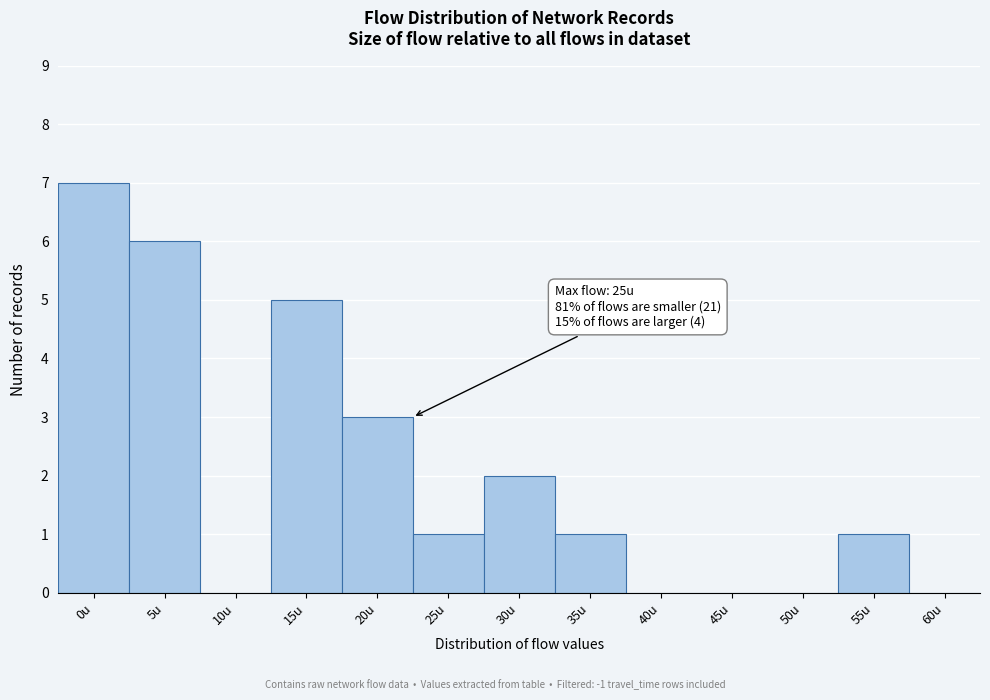

Reading left to right, list all the values displayed in this chart.

0u=7	5u=6	10u=0	15u=5	20u=3	25u=1	30u=2	35u=1	40u=0	45u=0	50u=0	55u=1	60u=0